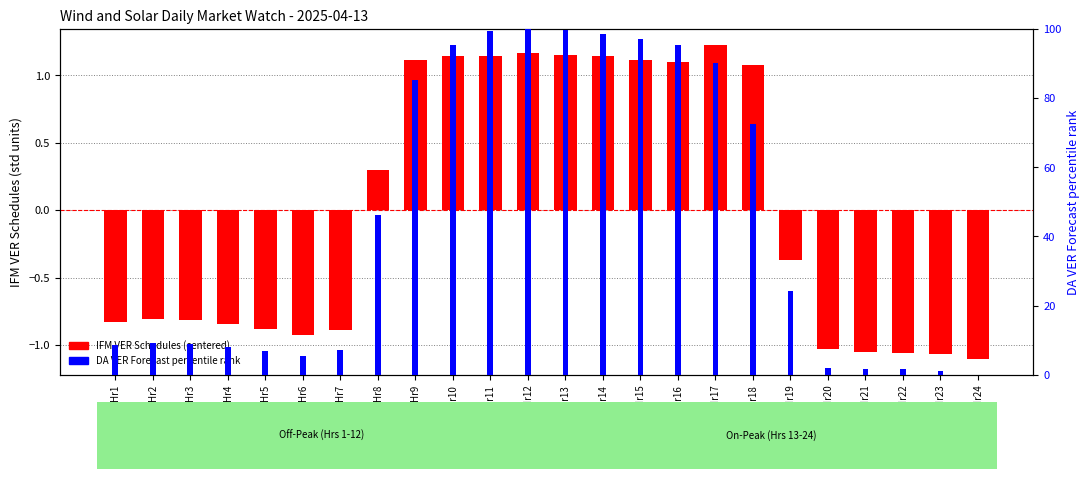

What is the difference between the second highest and minimum values in the IFM VER Schedules (centered) series?

2.3